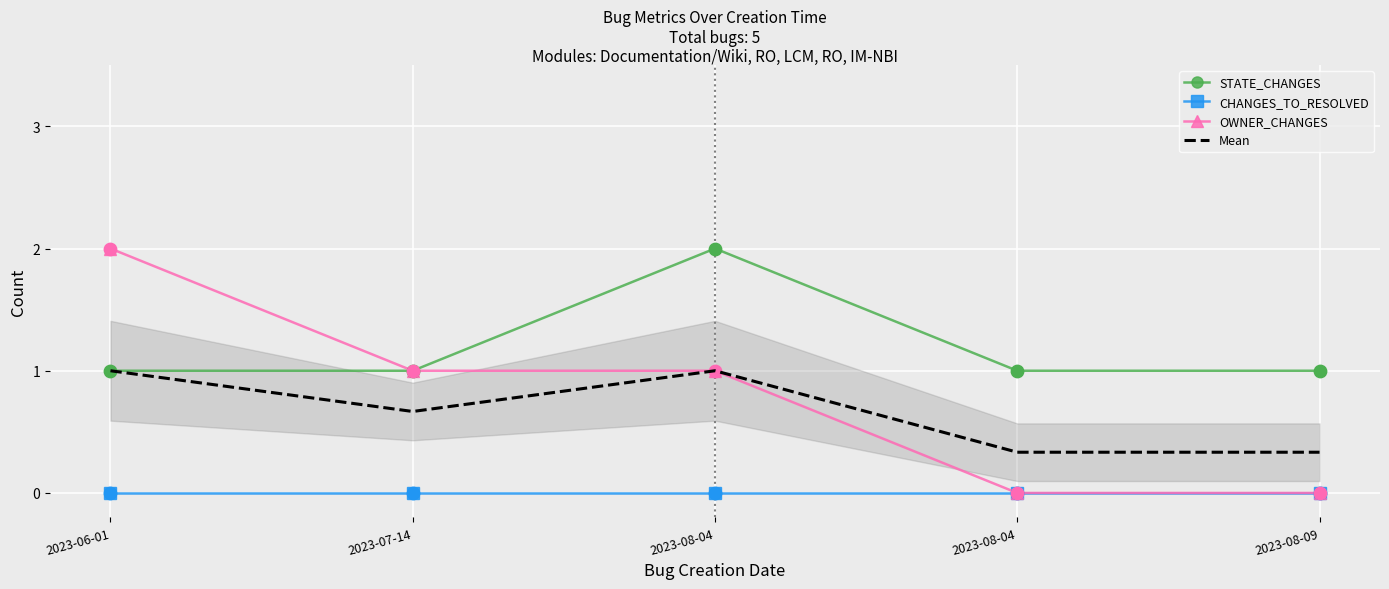

What are all the series names shown in the legend?

STATE_CHANGES, CHANGES_TO_RESOLVED, OWNER_CHANGES, Mean